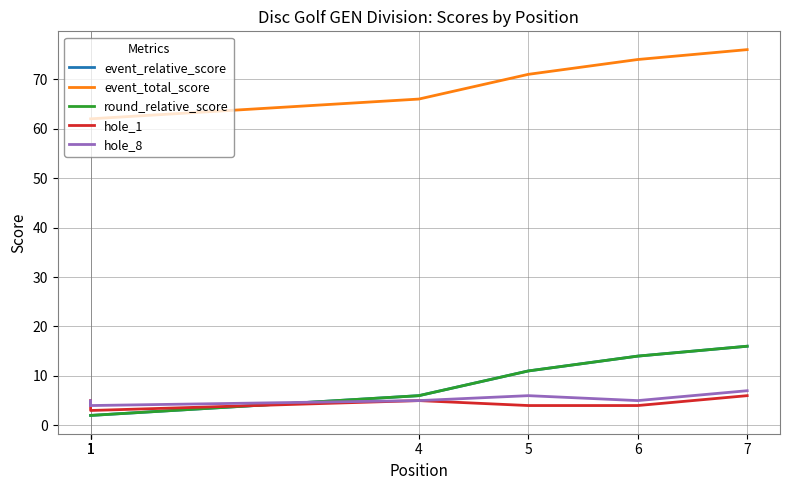

The hole_8 series shows 1 at 1. True or false?

False